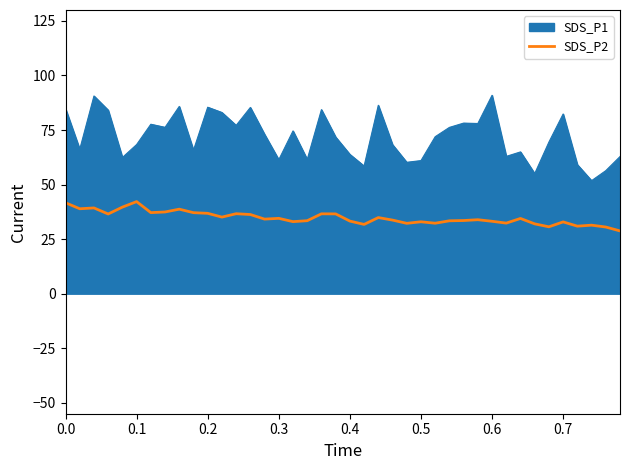

What is the minimum value shown in the chart?

28.8